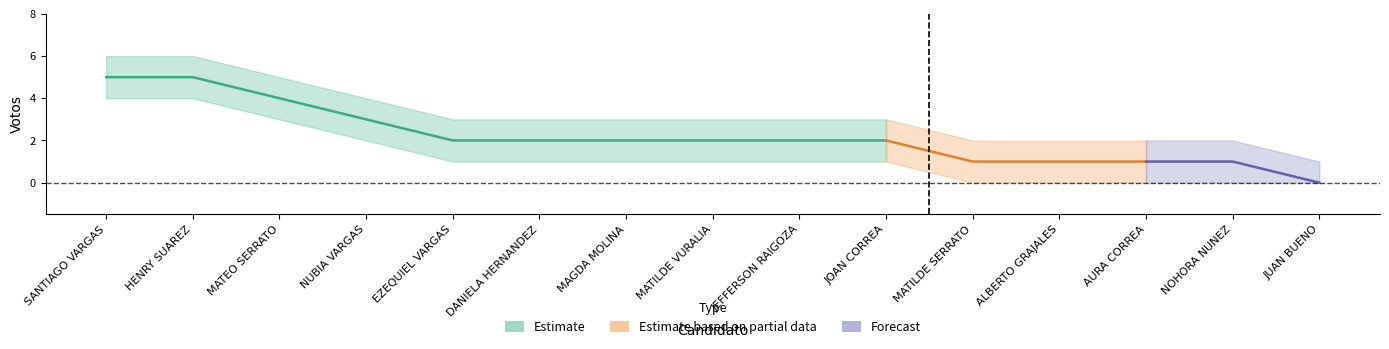

True or false: Zona 1 - Upper Band has a value of 4 at JEFFERSON RAIGOZA.

False